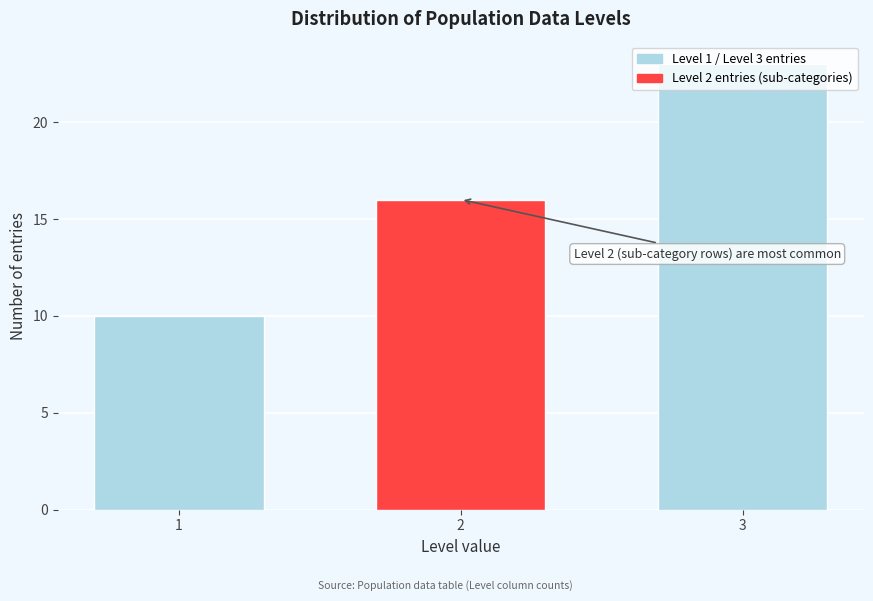

What is the maximum value shown in the chart?

23